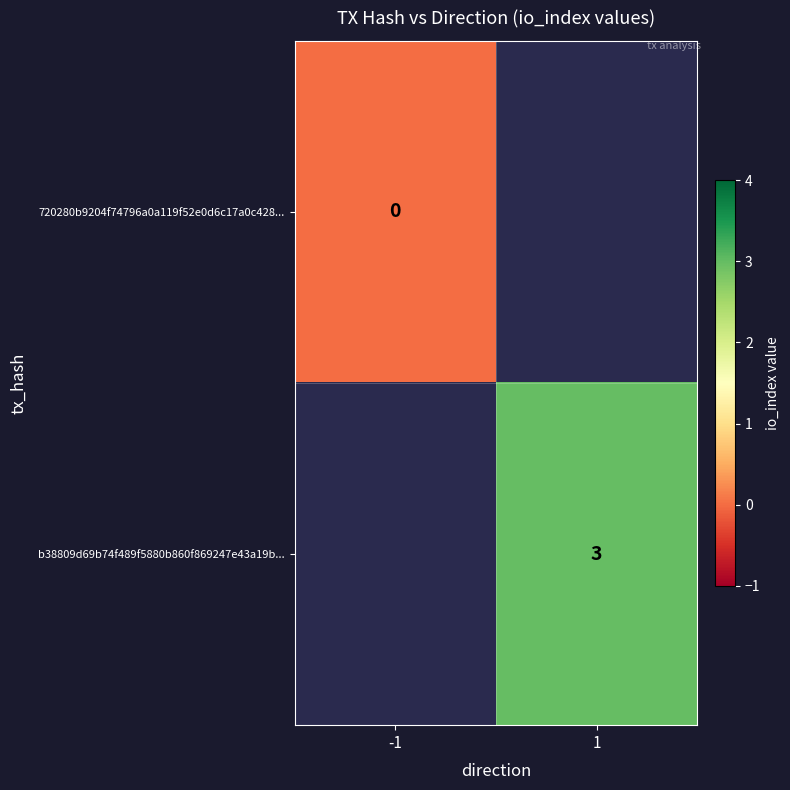

Is it true that b38809d69b74f489f5880b860f869247e43a19b... equals 1 at 1?

False